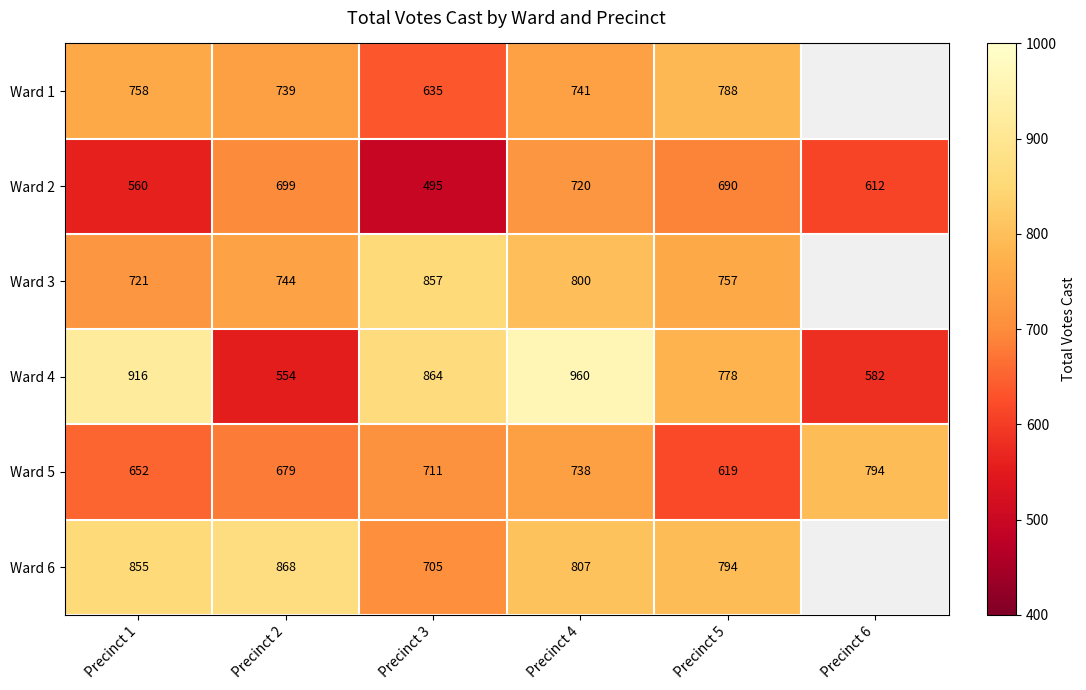

What is the difference between the maximum and minimum values in the Ward 4 series?

406